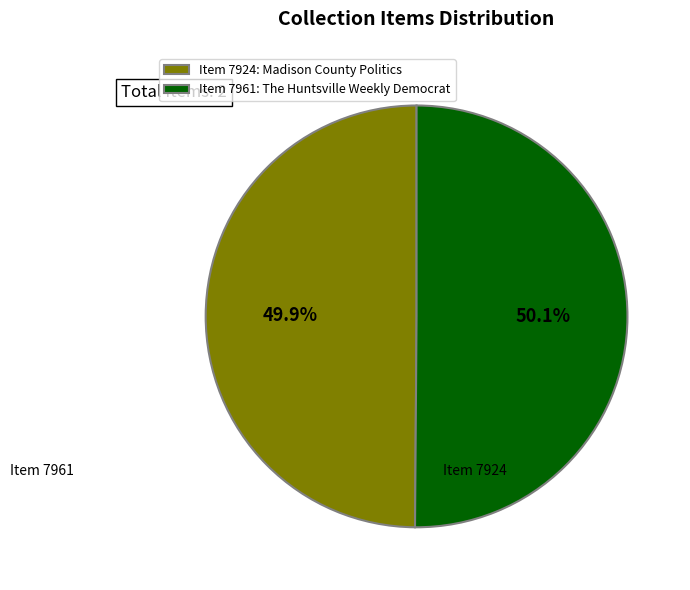

Combined, do Item 7961: The Huntsville Weekly Democrat and Item 7924: Madison County Politics account for over 50%?

Yes